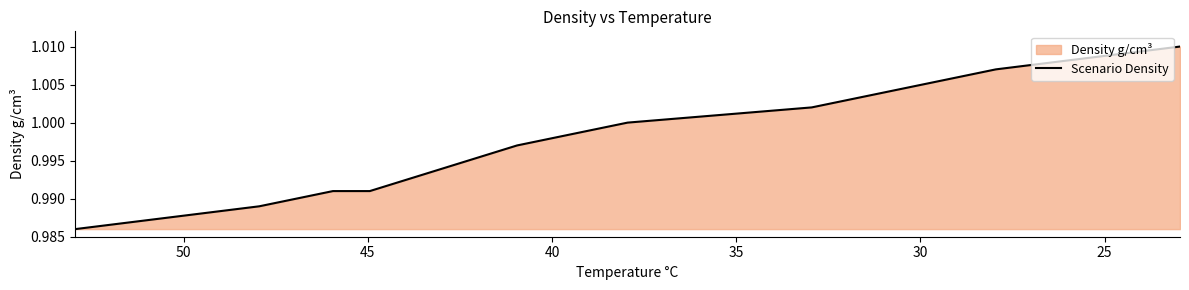

What position from the right is 25?

9